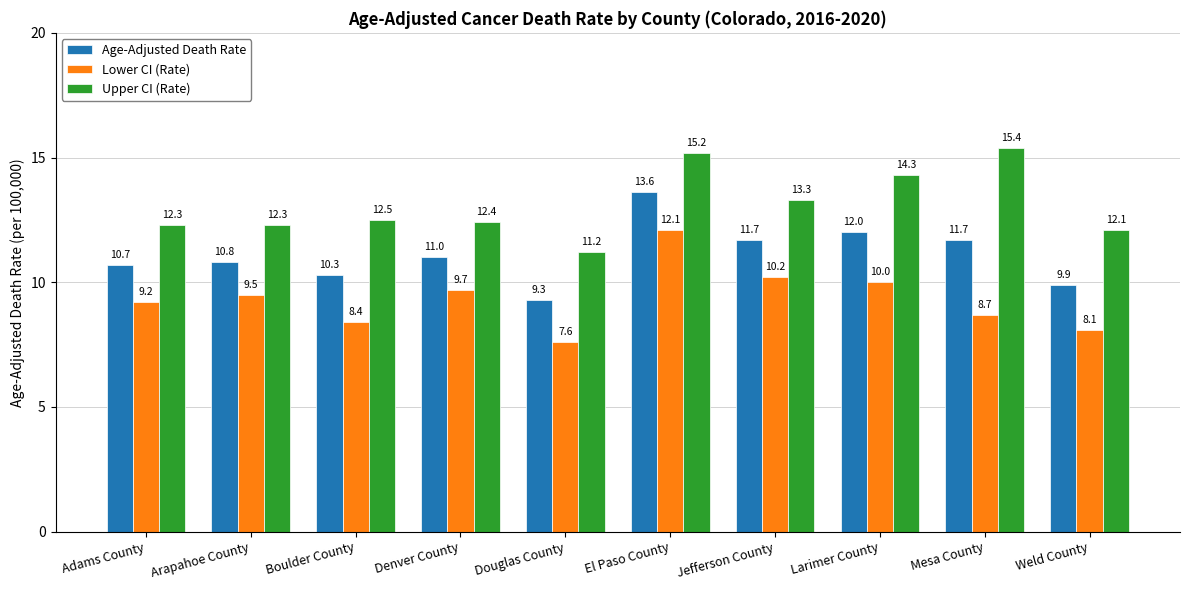

What are all the series names shown in the legend?

Age-Adjusted Death Rate, Lower CI (Rate), Upper CI (Rate)